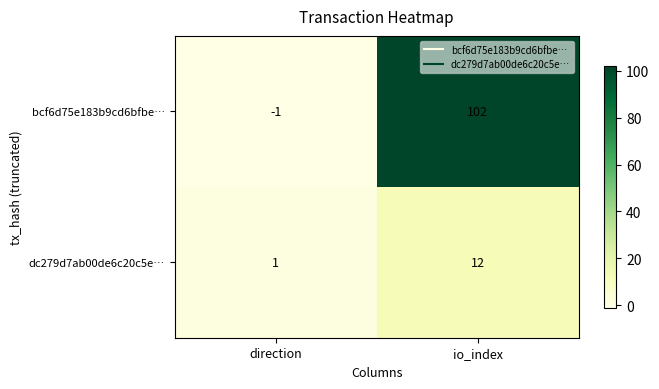

What is the maximum value for bcf6d75e183b9cd6bfbe…?

102